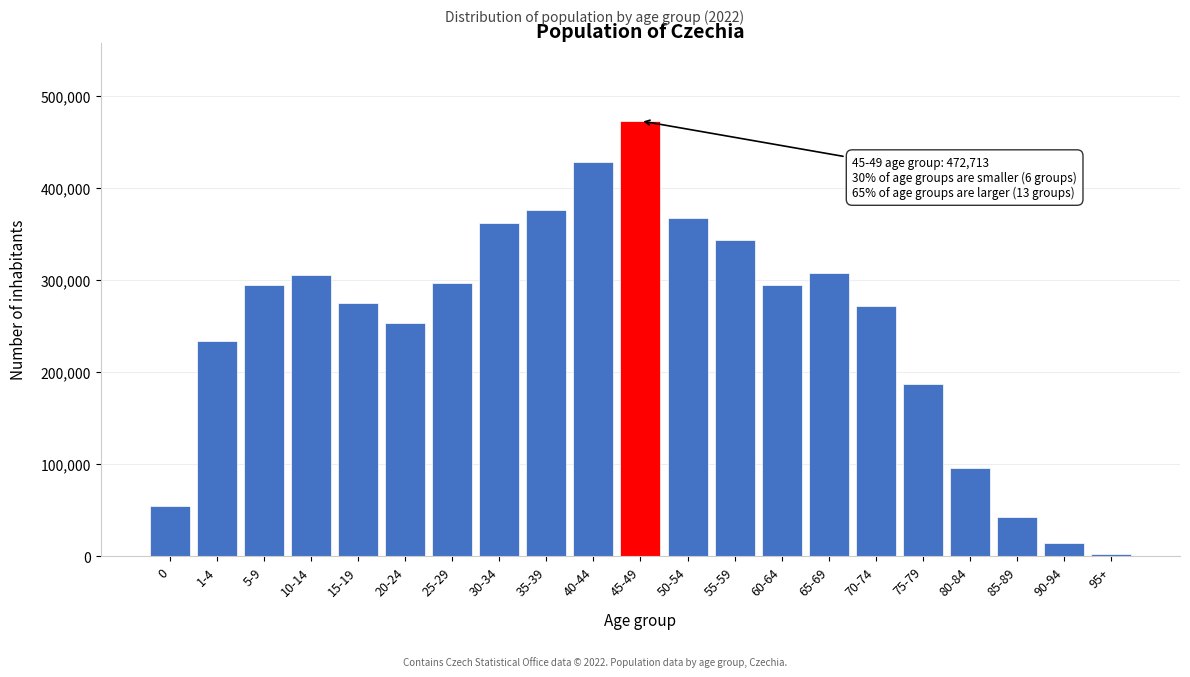

Approximately how many times larger is the value at 50-54 compared to 40-44?

0.9